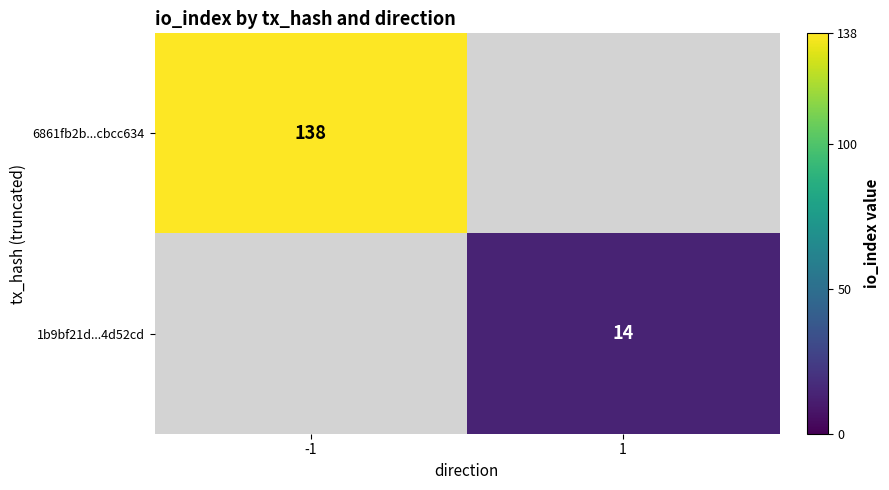

At which category does the chart reach its peak across all series?

-1